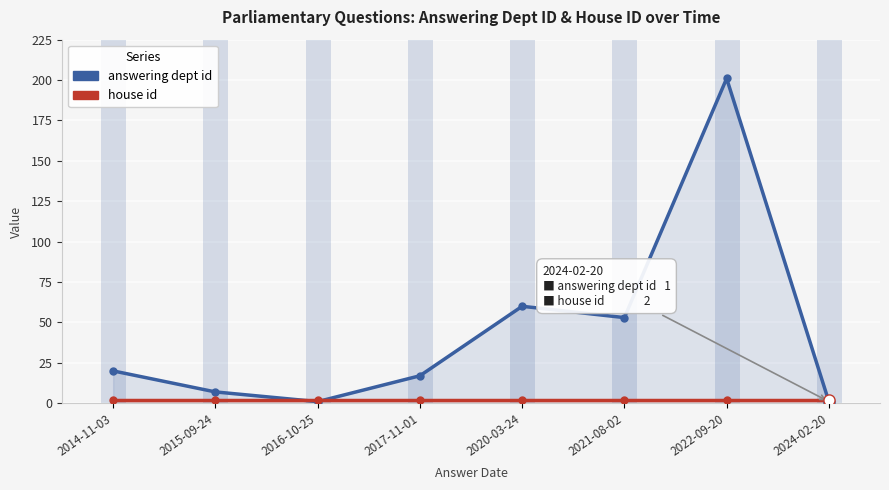

The house id series shows 2 at 2020-03-24. True or false?

True